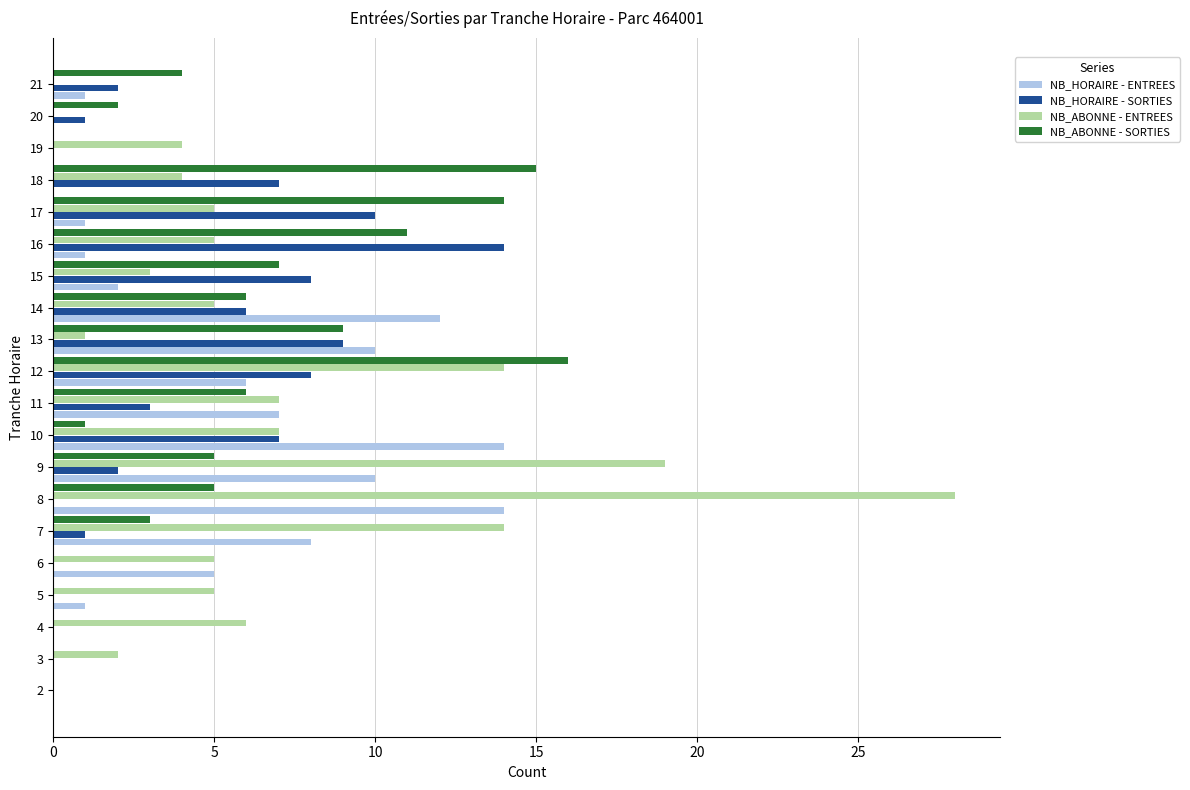

Which series changed the most between 16 and 18?

NB_HORAIRE - SORTIES